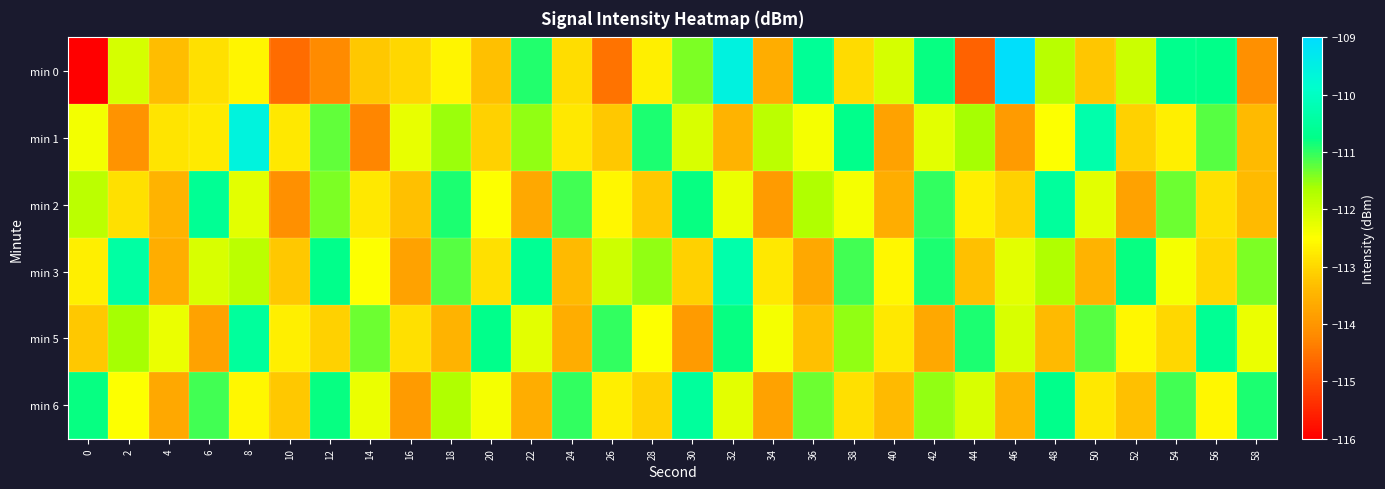

Which has a higher value, 34 or 30?

30